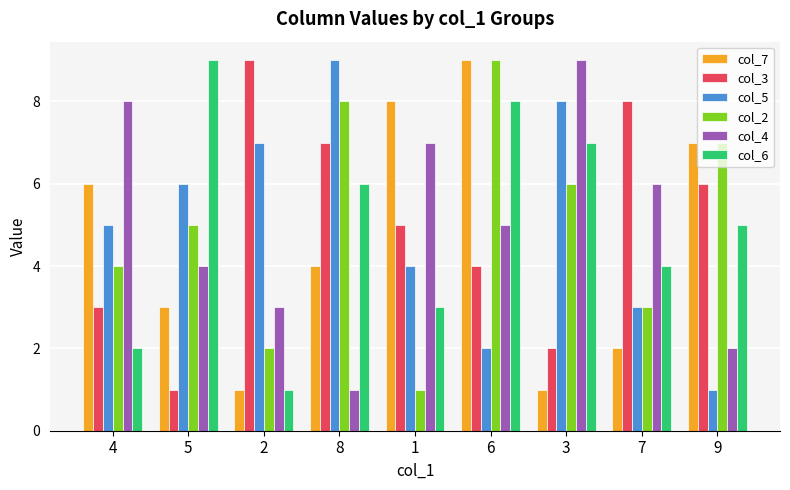

Rank the categories by col_5 value from highest to lowest.

8, 3, 2, 5, 4, 1, 7, 6, 9